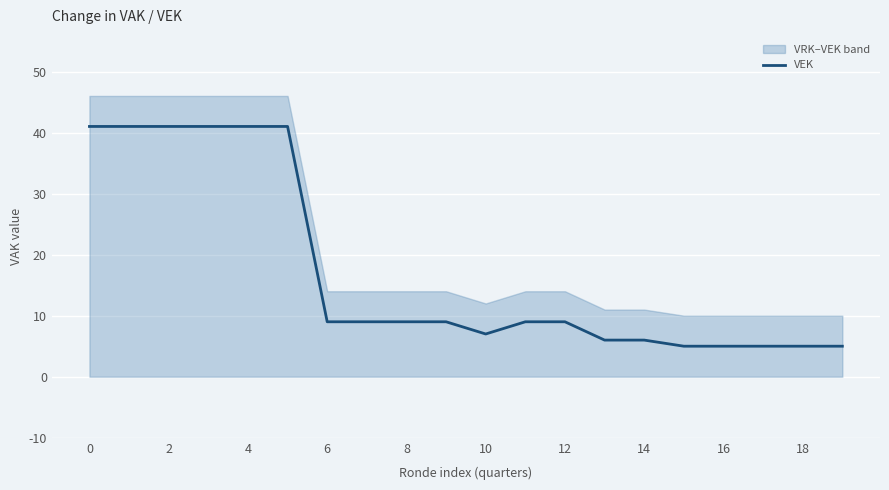

What is the sum of all values?

344